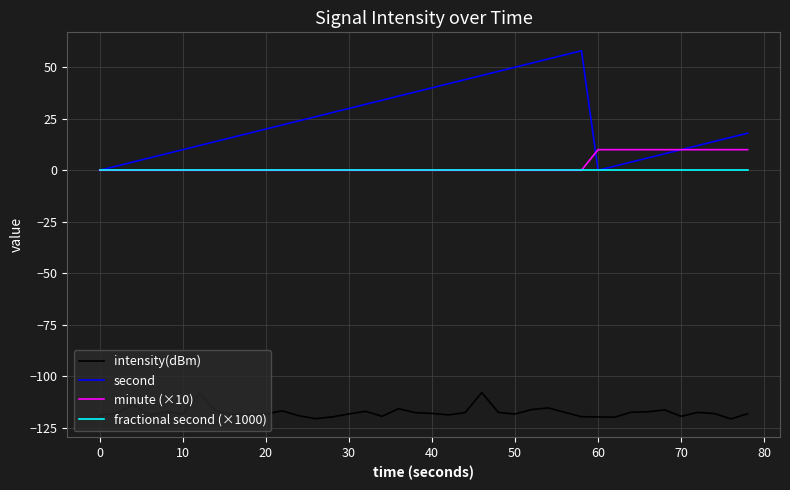

Which series has the largest total across all categories?

second